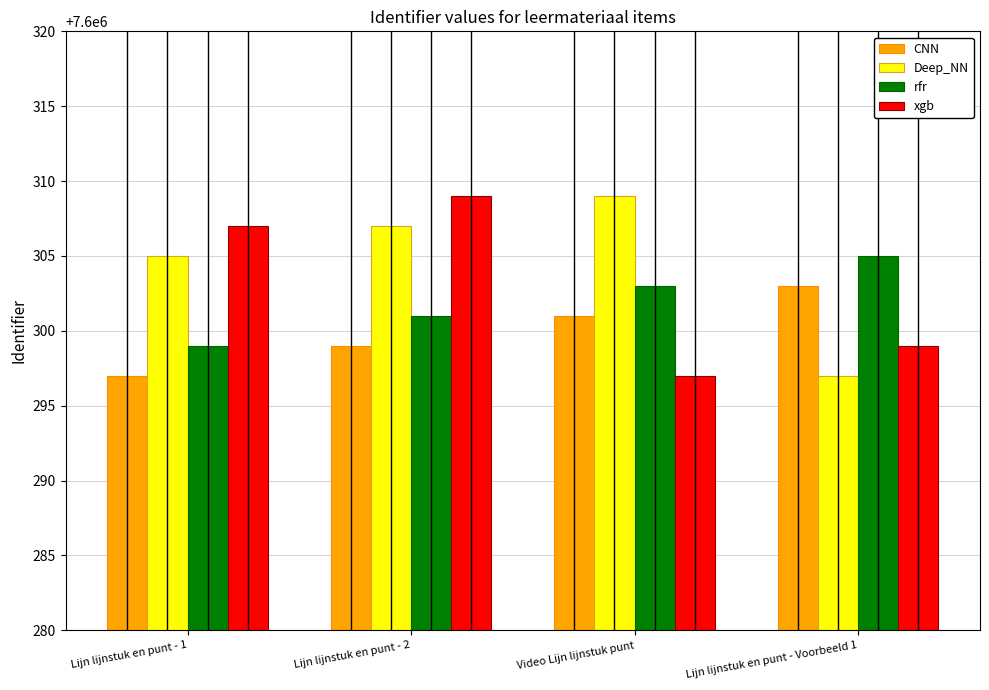

At which label is rfr closest to 7600302?

Lijn lijnstuk en punt - 2